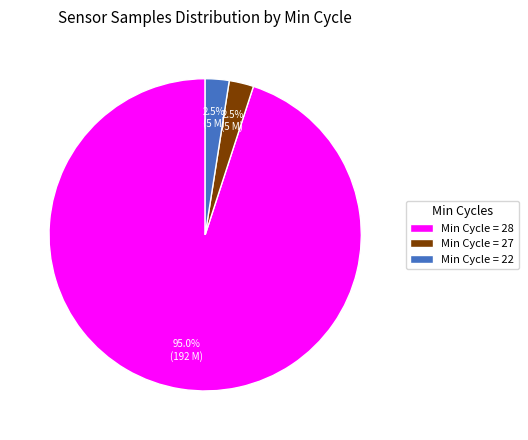

What percentage is NOT represented by Min Cycle = 22?

97.5%